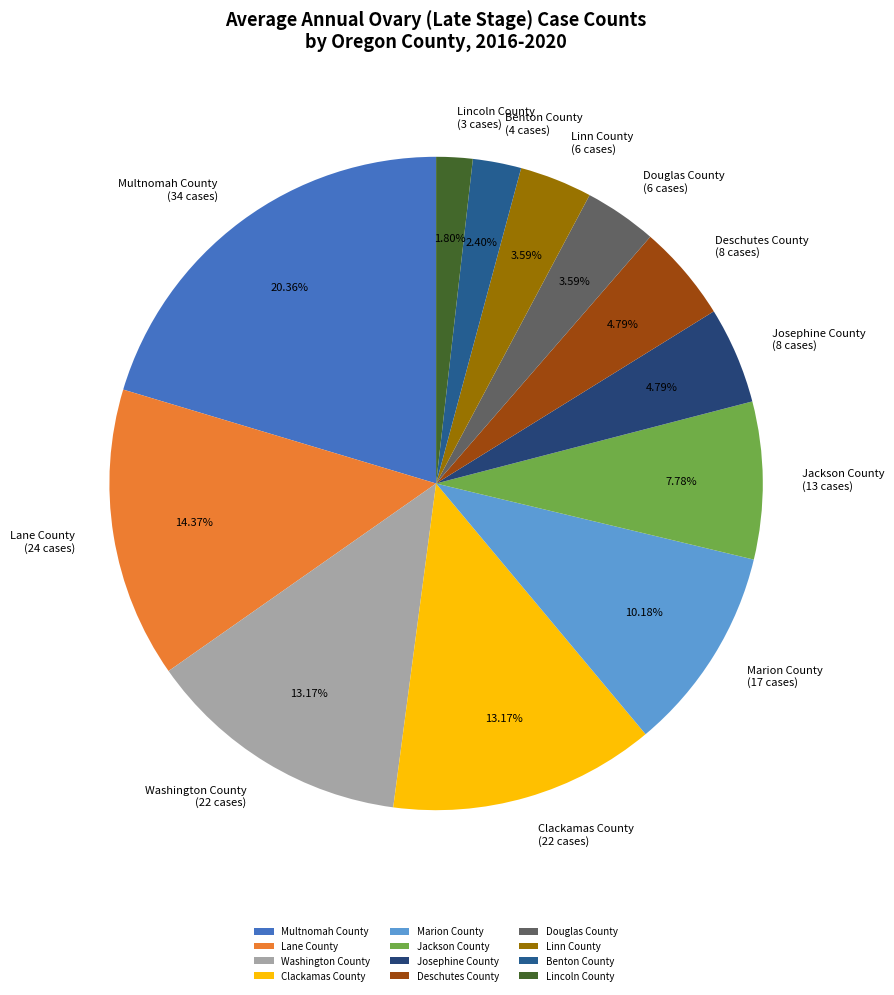

To the nearest percent, what is the combined percentage of Clackamas County and Jackson County?

21%